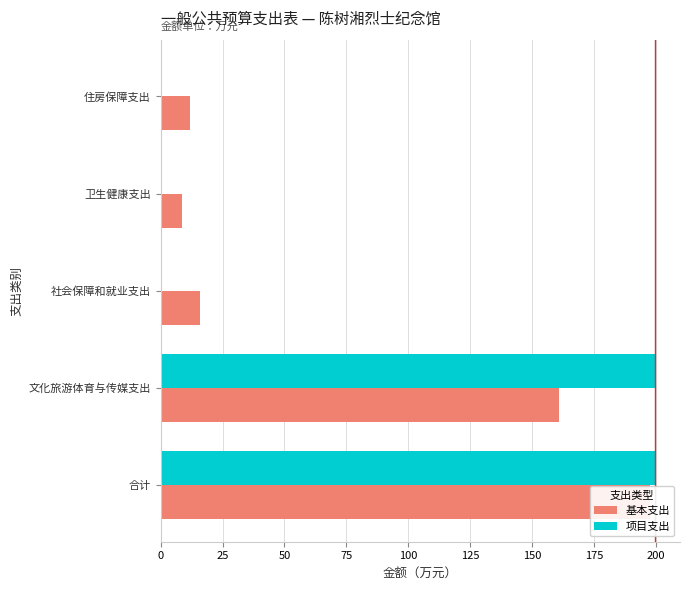

Is it true that 基本支出 equals 3.0 at 住房保障支出?

False